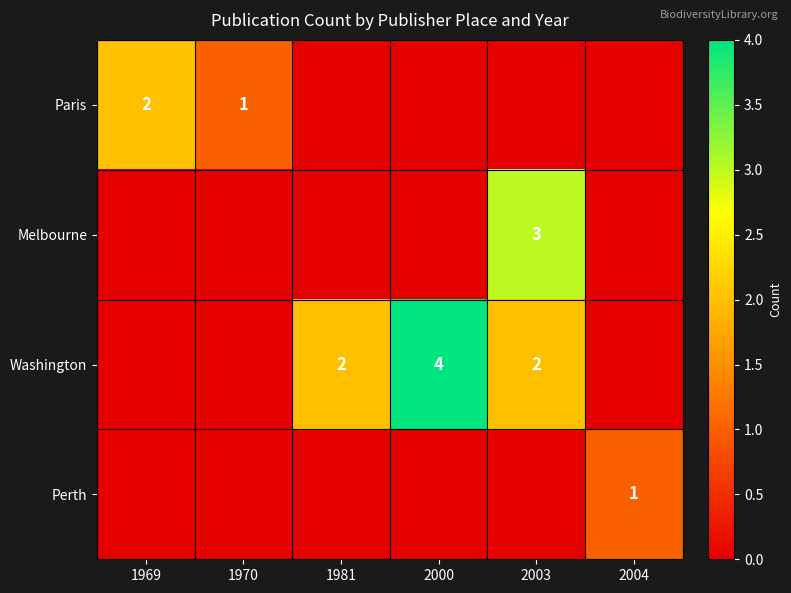

At which category is the sum across all series the highest?

2003